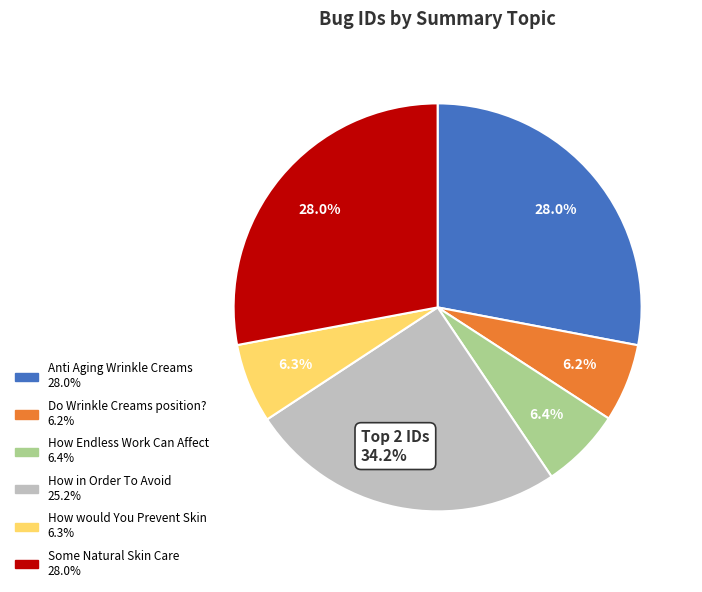

Is there a majority slice in this chart?

No